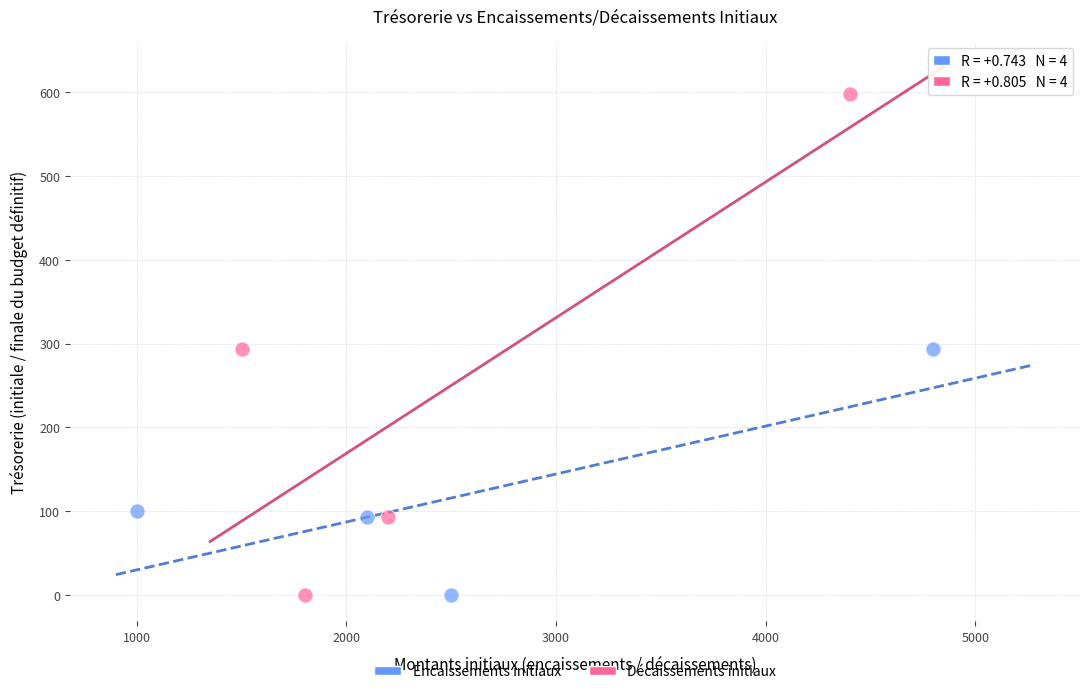

Which series reaches the maximum Y coordinate?

Décaissements initiaux